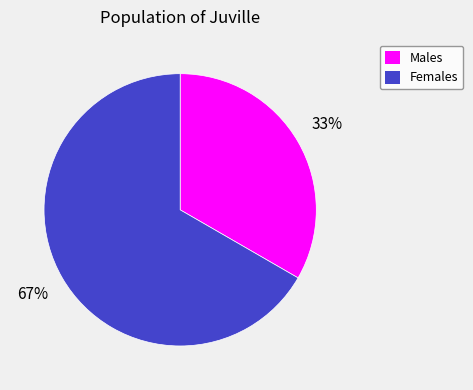

Is there any slice that represents more than half of the pie?

Yes